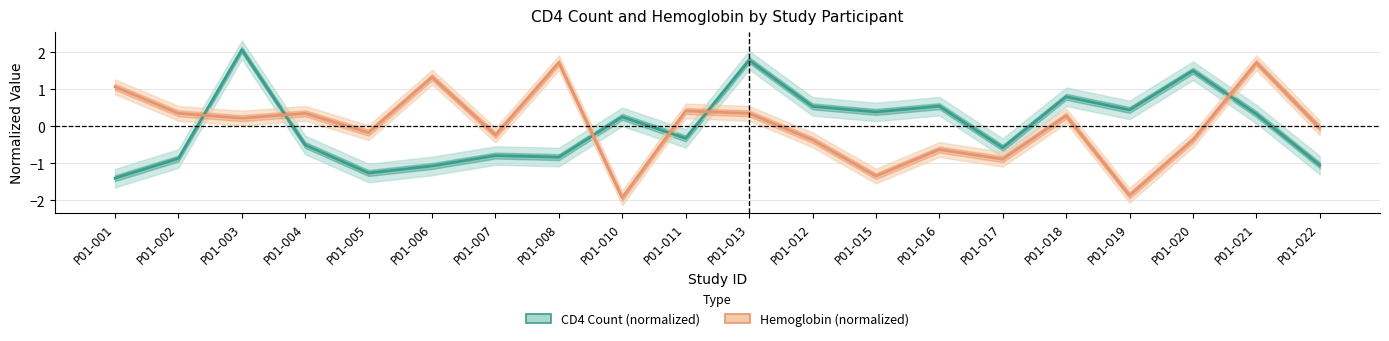

Does the chart display data point markers on the line(s)?

No